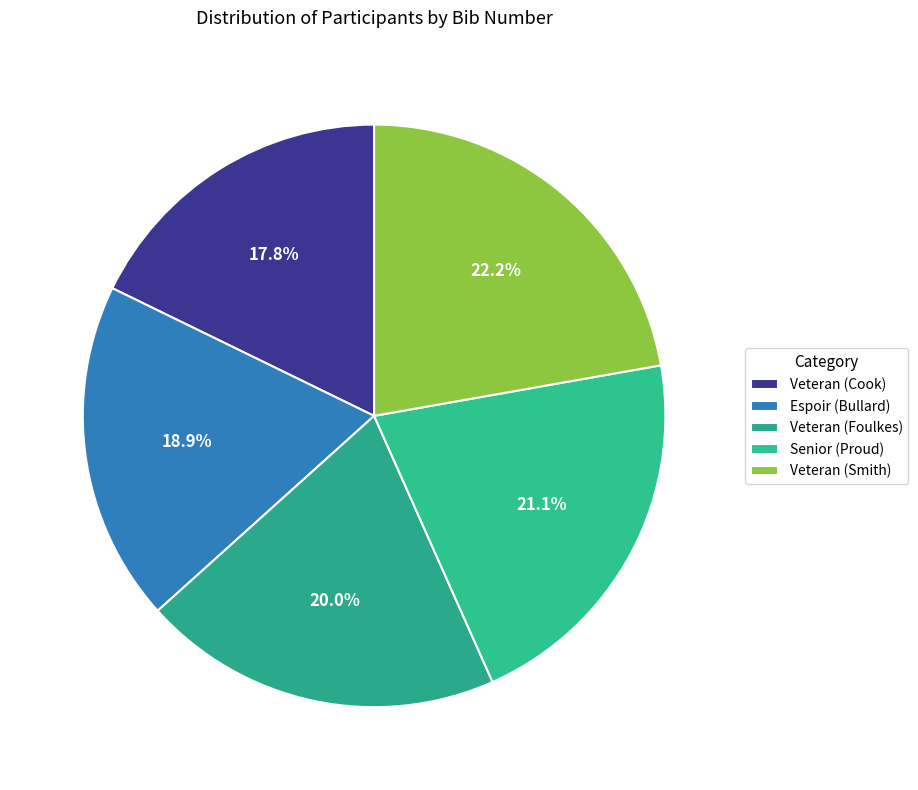

What is the ratio of the value at Veteran (Smith) to the value at Senior (Proud)?

1.1